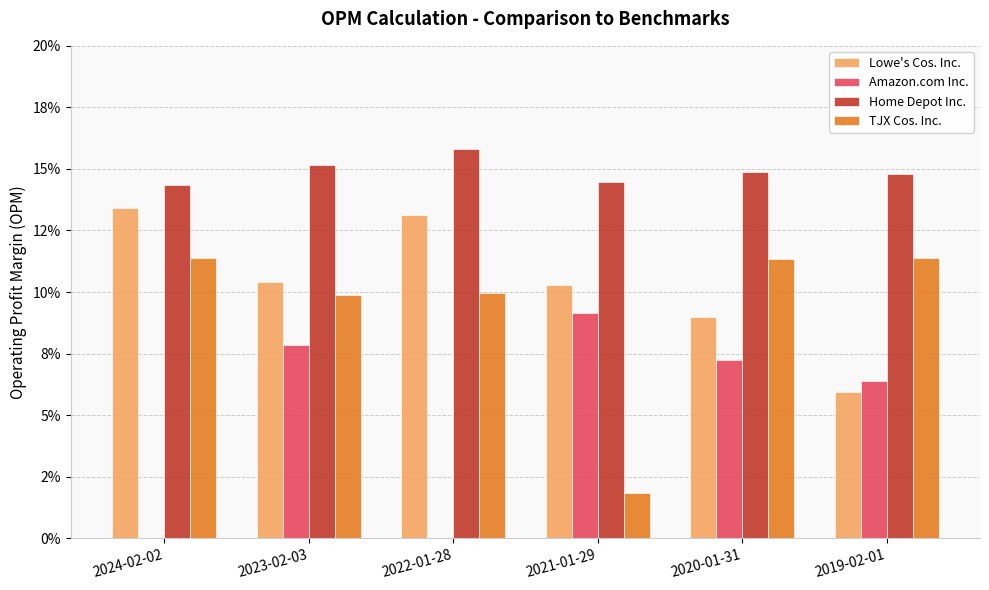

What is the minimum value for Lowe's Cos. Inc.?

0.1